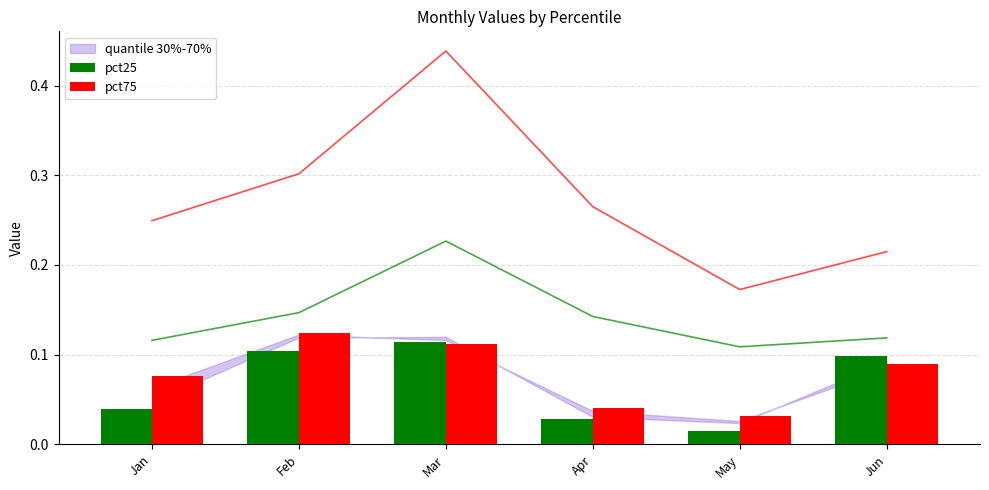

Is the value of pct25 at Feb greater than the value of pct75 at Mar?

No